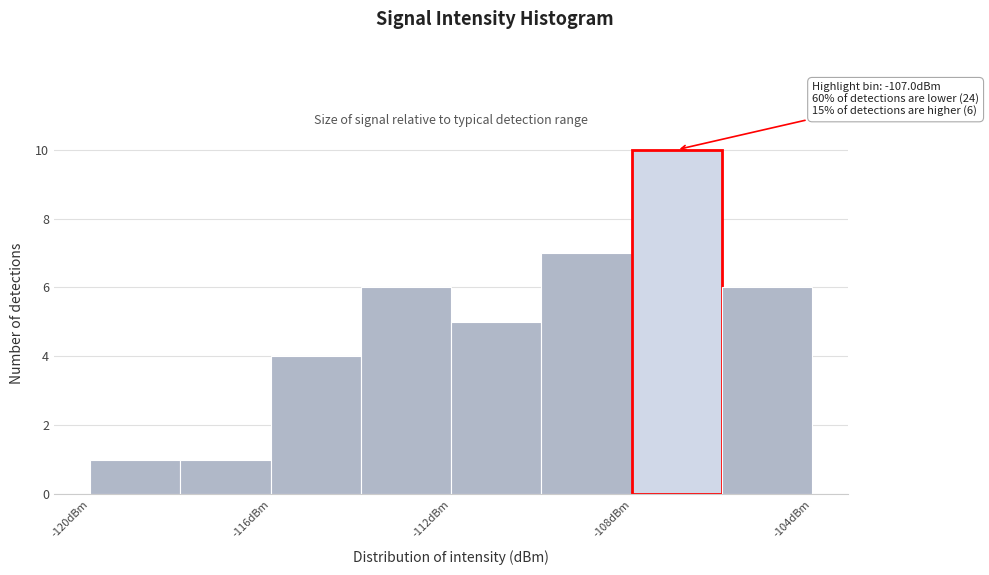

Which range on the x-axis has the tallest bar?

-108 to -106